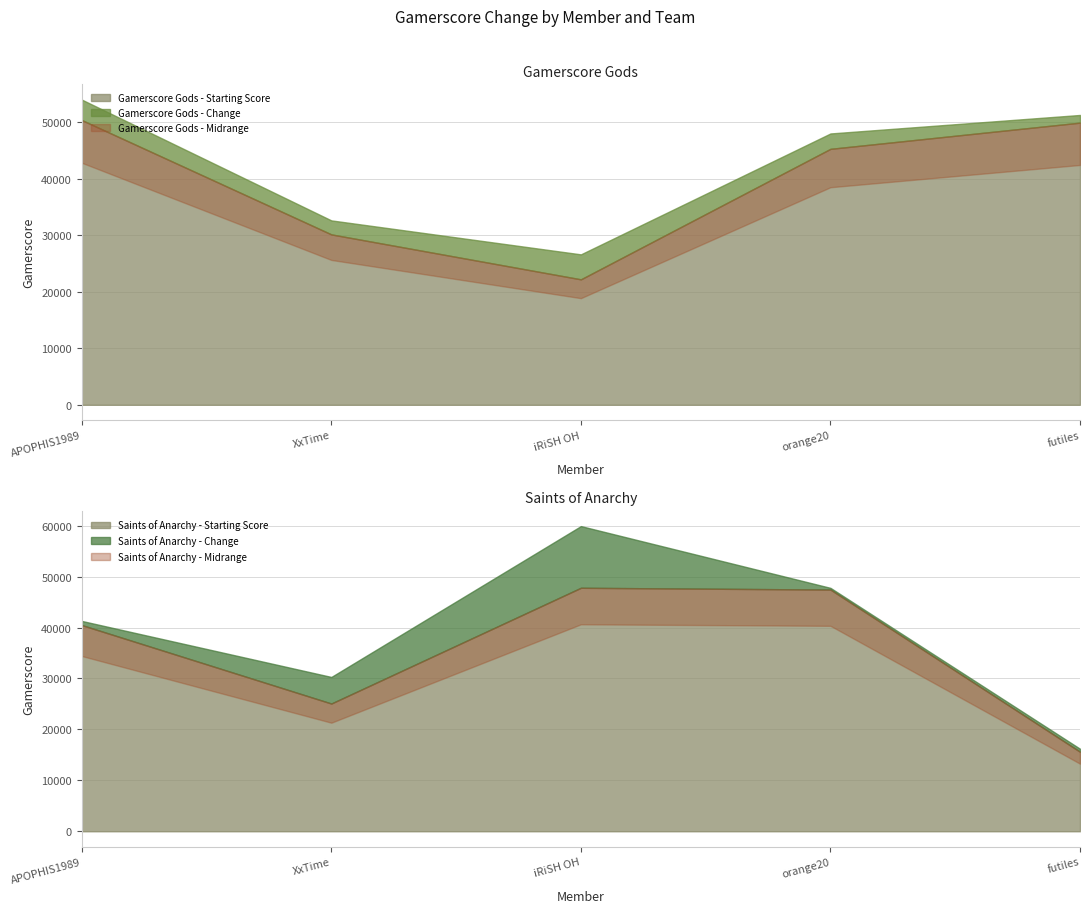

True or false: Gamerscore Gods and Saints of Anarchy intersect in this chart.

True